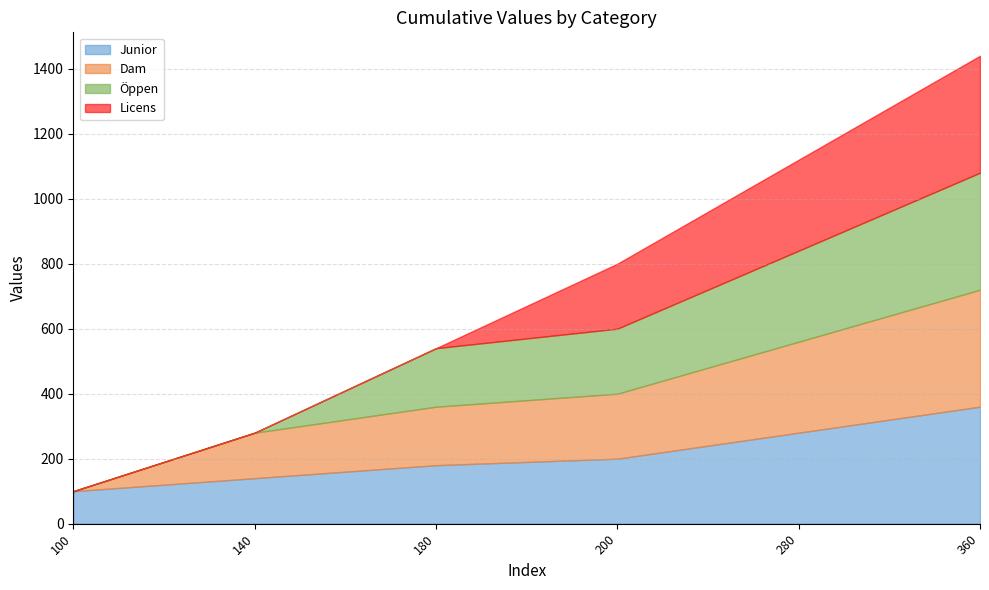

True or false: Licens has more than 0 interior local peaks.

False